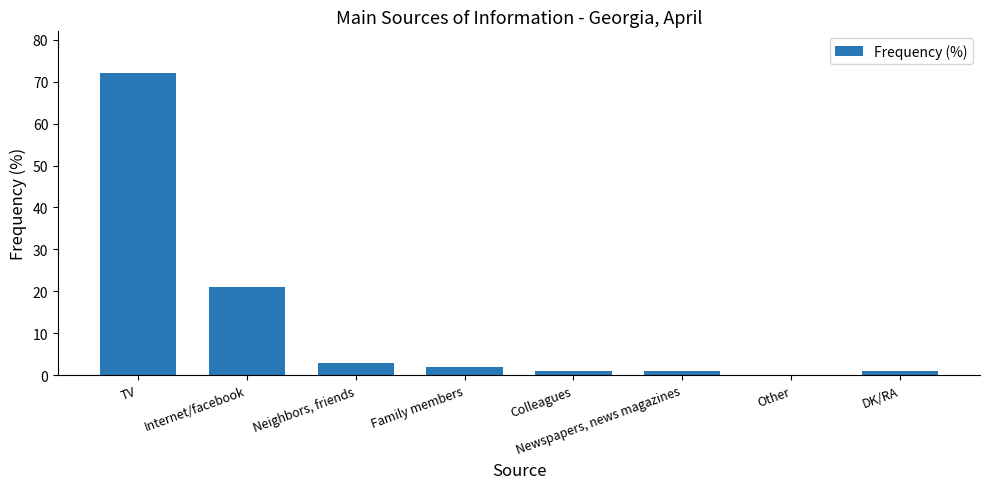

Reading right to left, extract all data points from this chart.

1	0	1	1	2	3	21	72